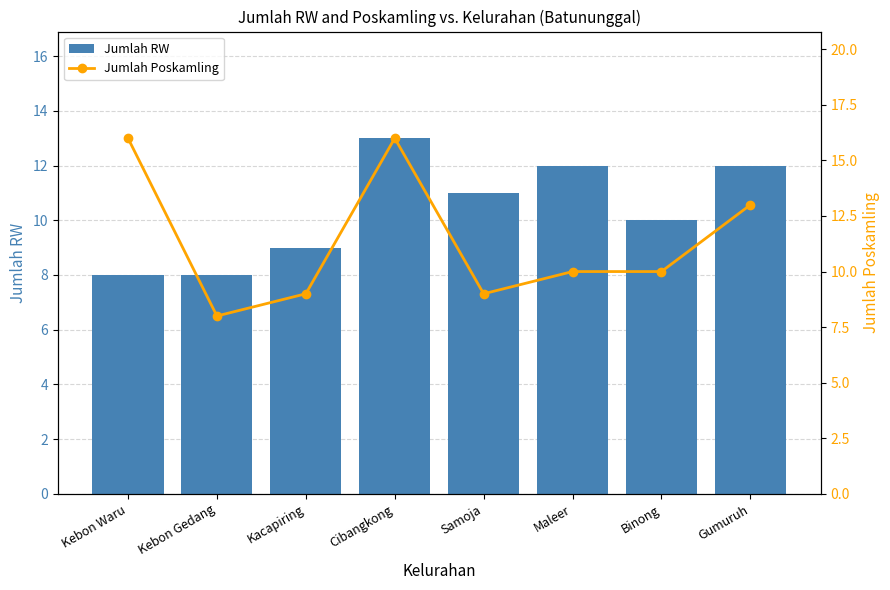

Is it true that Jumlah Poskamling equals 13 at Gumuruh?

True